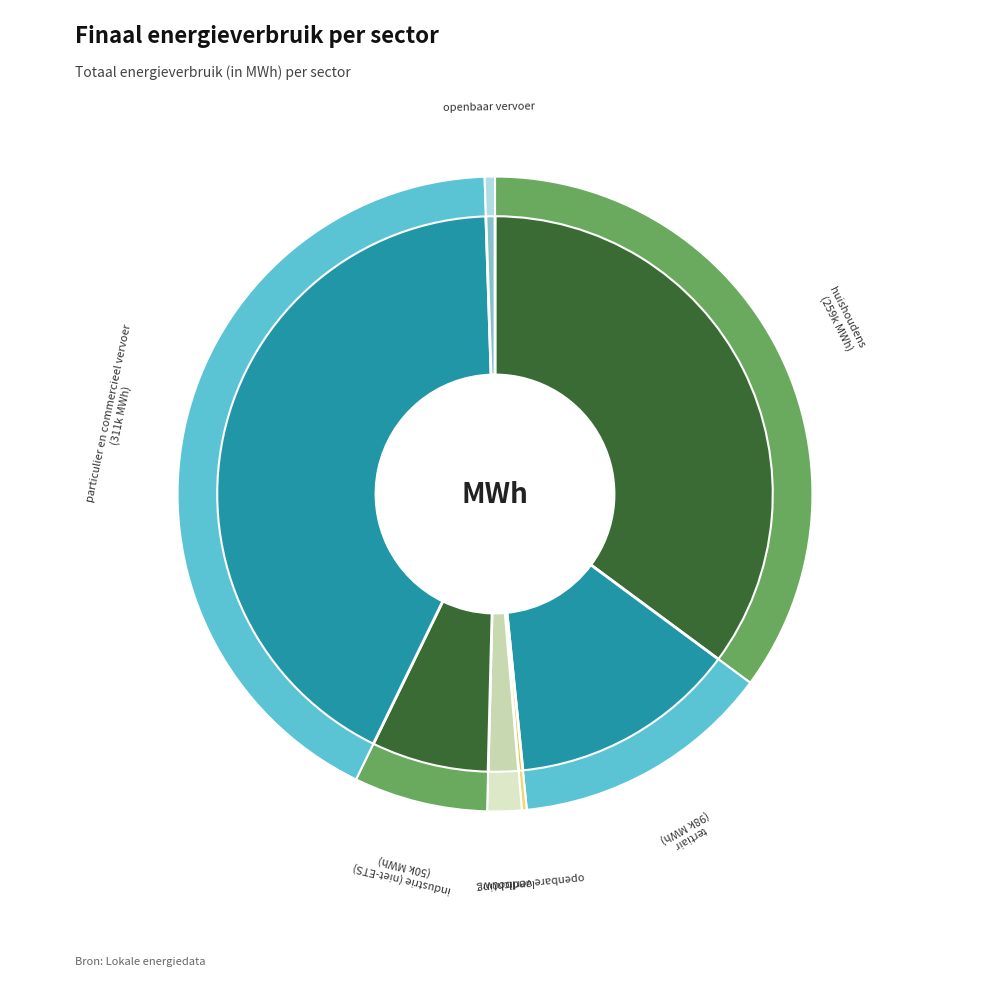

Count the number of slices in the pie.

7